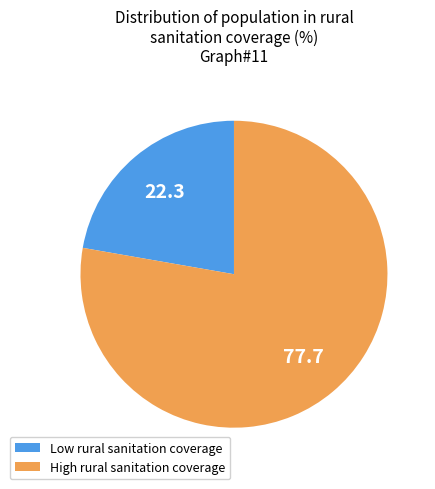

Is there any slice that represents more than half of the pie?

Yes